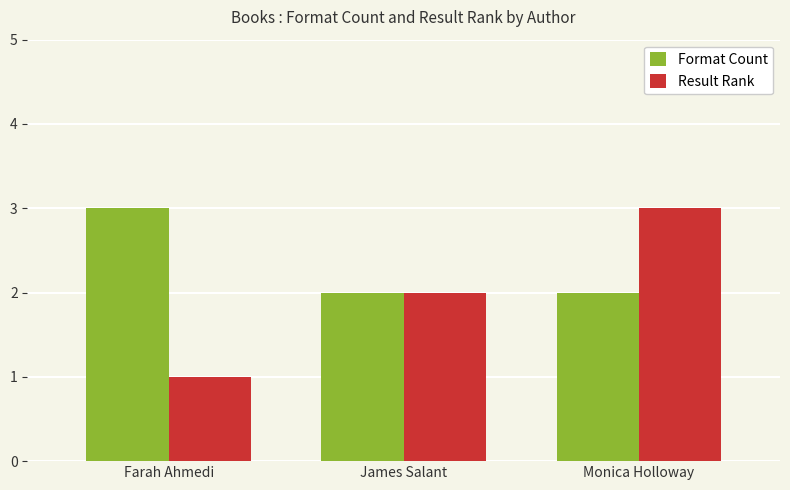

Which series has the widest spread of values?

Result Rank